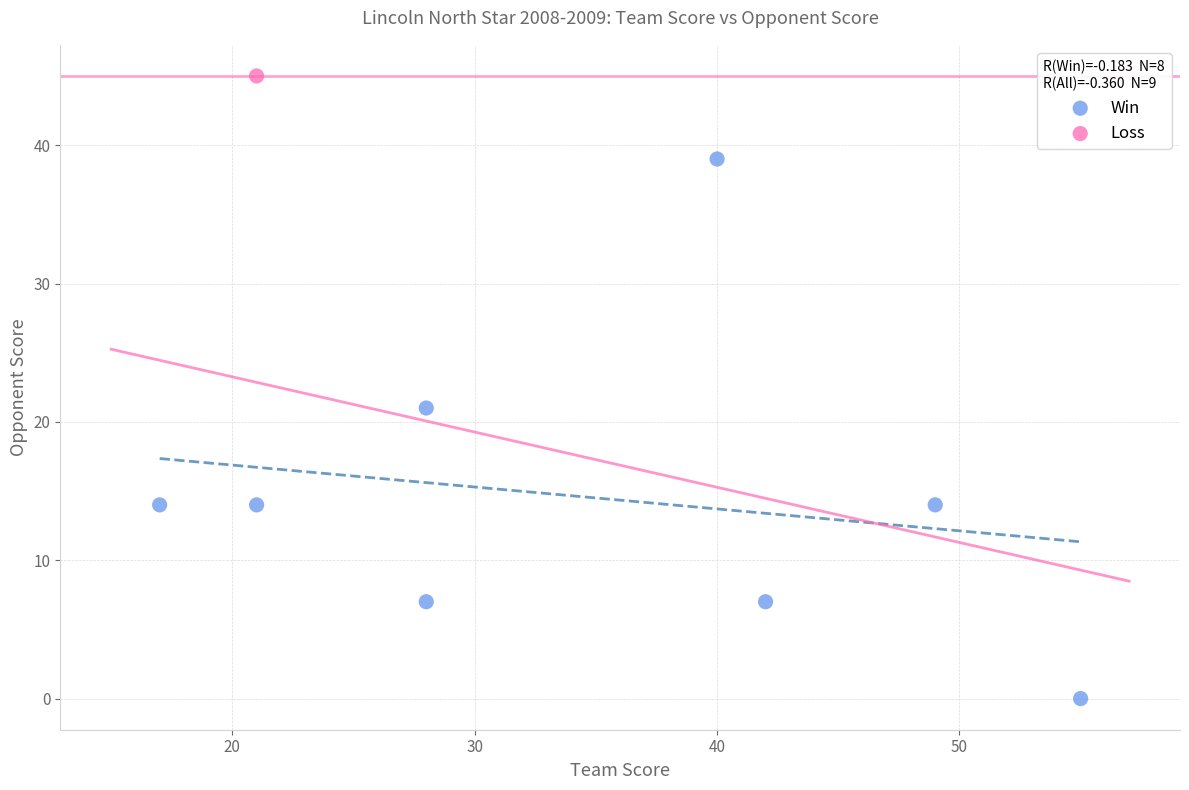

What are all the series names shown in the legend?

Win, Loss